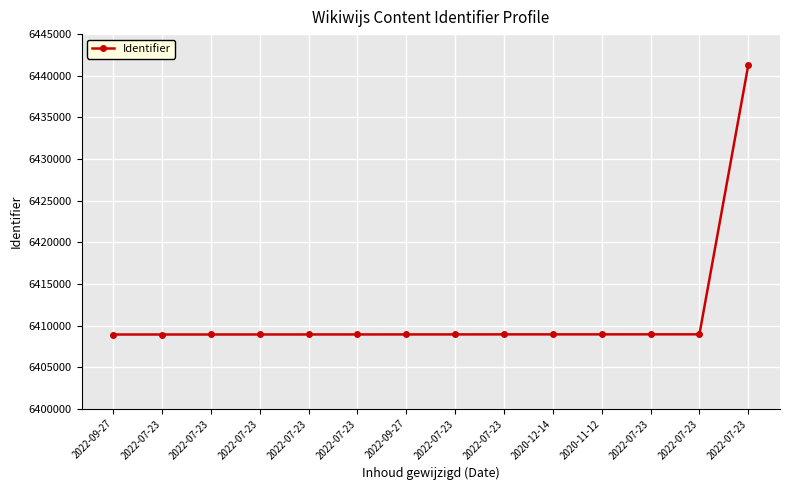

Read the value at 2022-07-23.

6408935